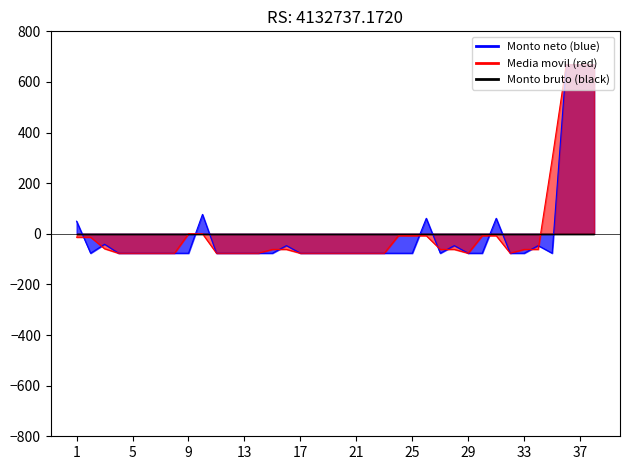

What is the maximum value for Monto neto (blue)?

667.6